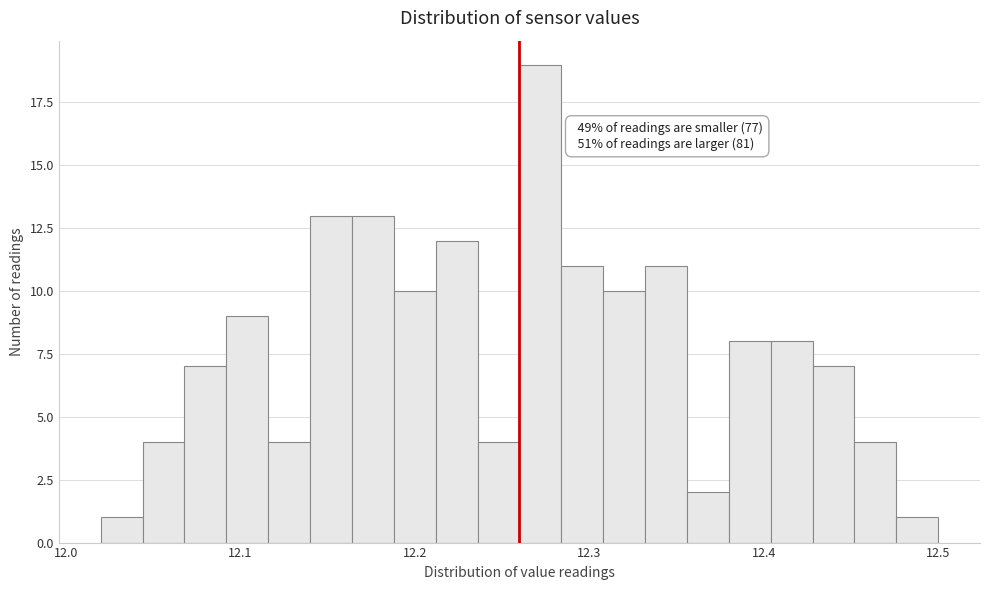

Read against the x-axis, roughly where is the centre of the tallest bar?

12.27